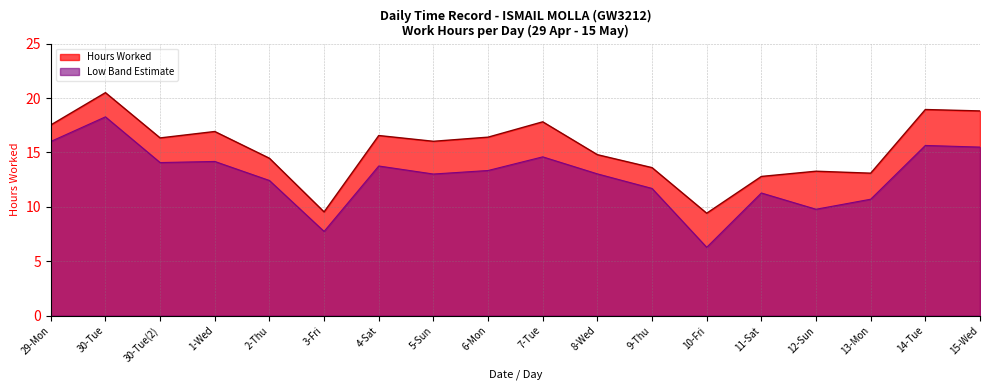

At which category does the data reach its first local valley?

30-Tue(2)